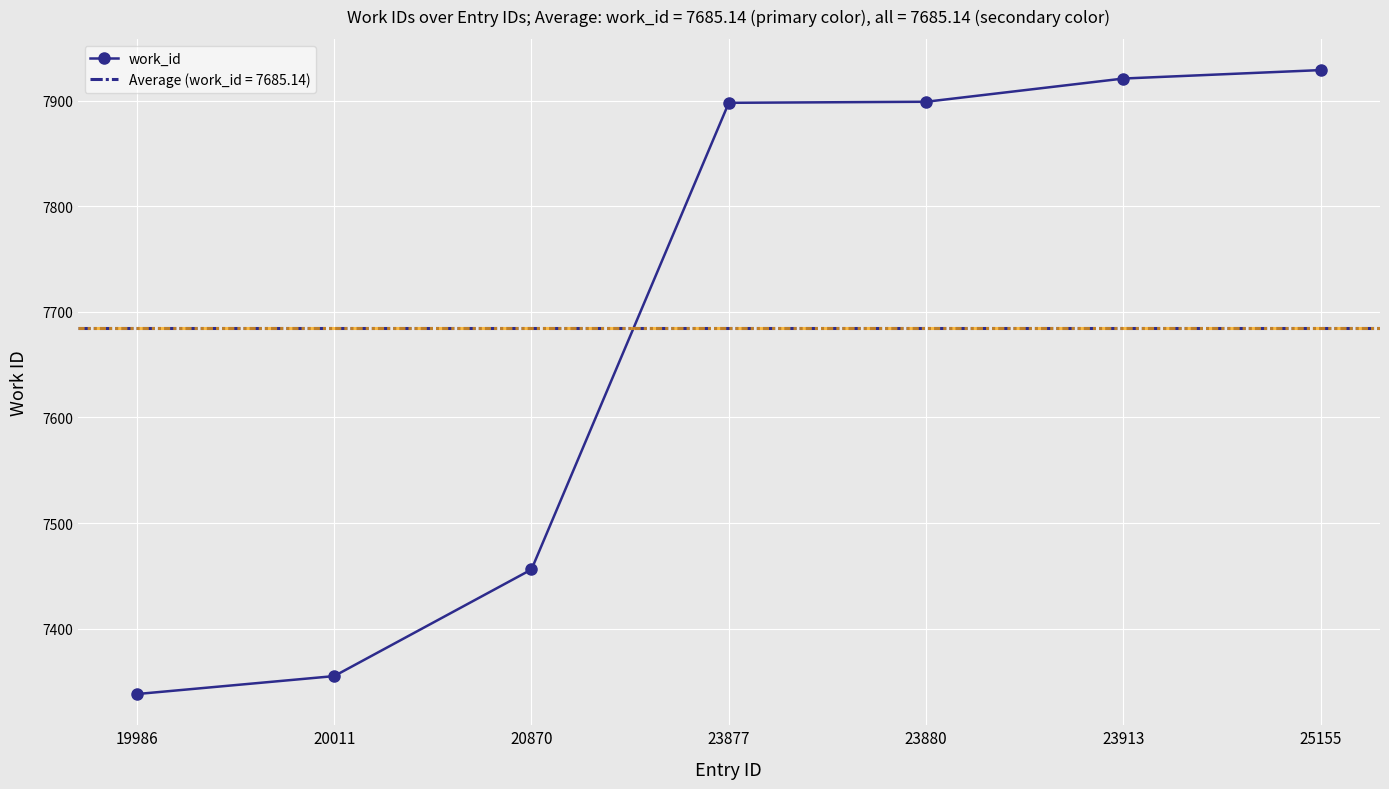

Rank the categories by value from lowest to highest.

19986, 20011, 20870, 23877, 23880, 23913, 25155